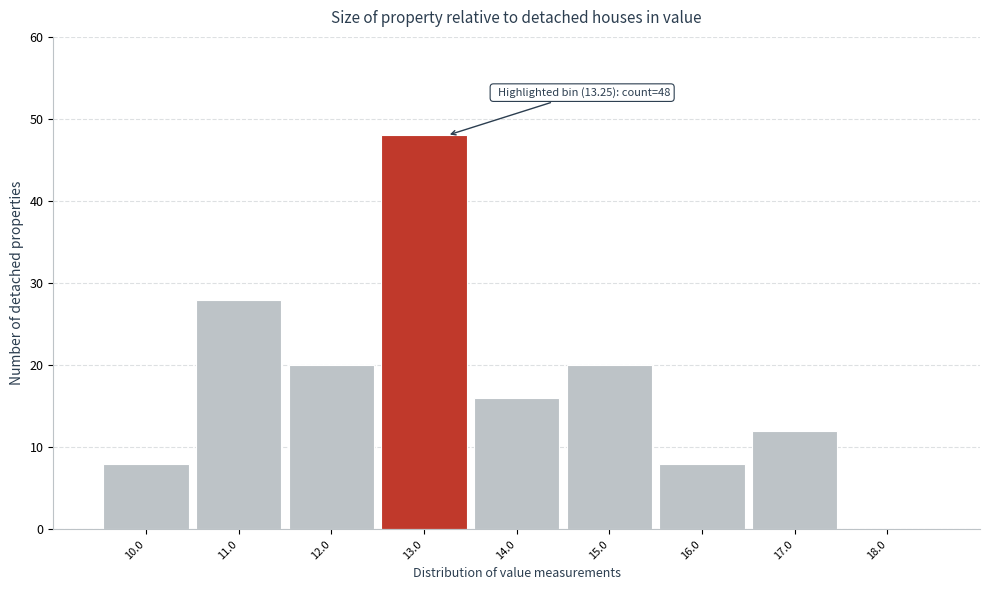

Over which range of the x-axis is the bar tallest?

12.5 to 13.5